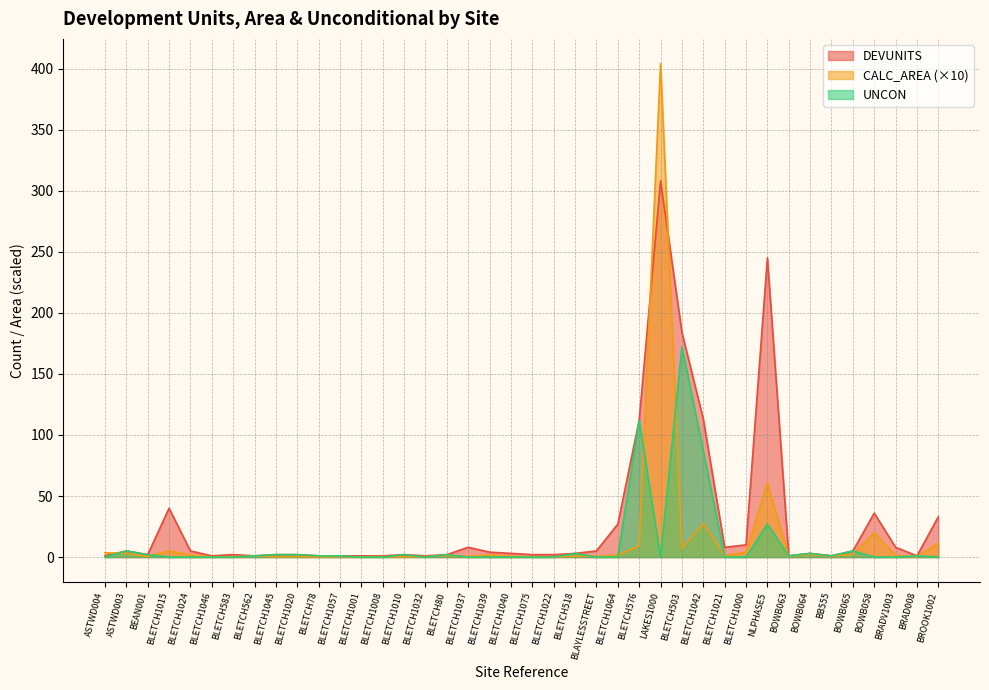

Does the chart display data point markers on the line(s)?

No